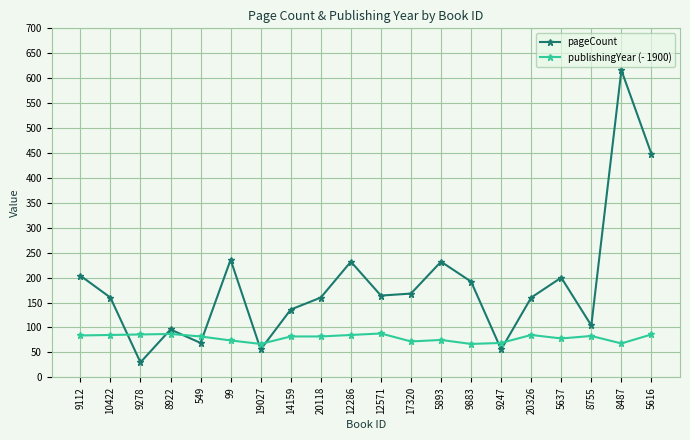

What is the difference between the highest and lowest values at 14159?

54